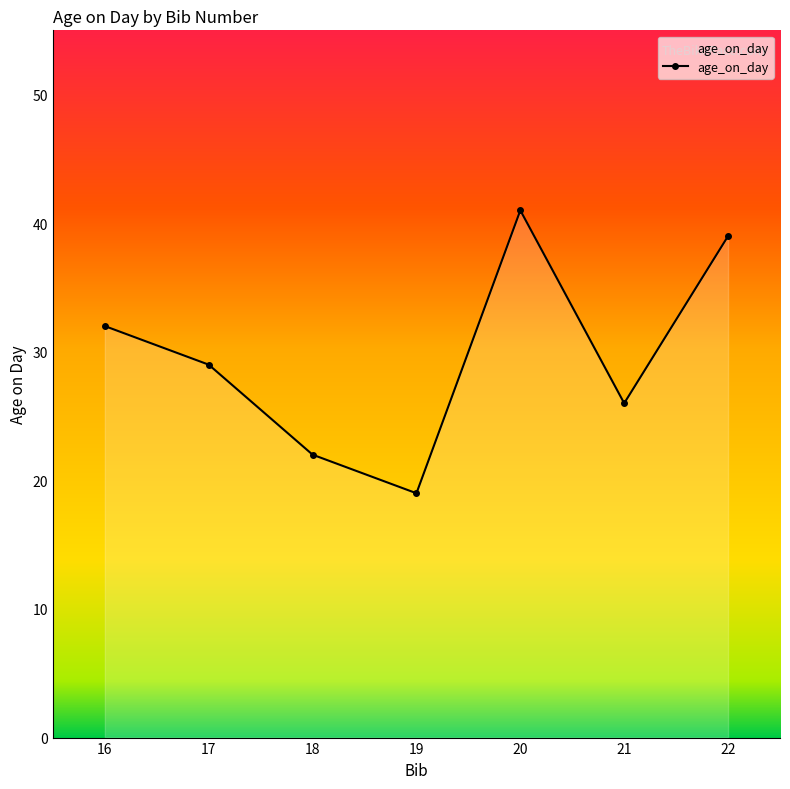

What is the sum of the values at 18 and 21?

48